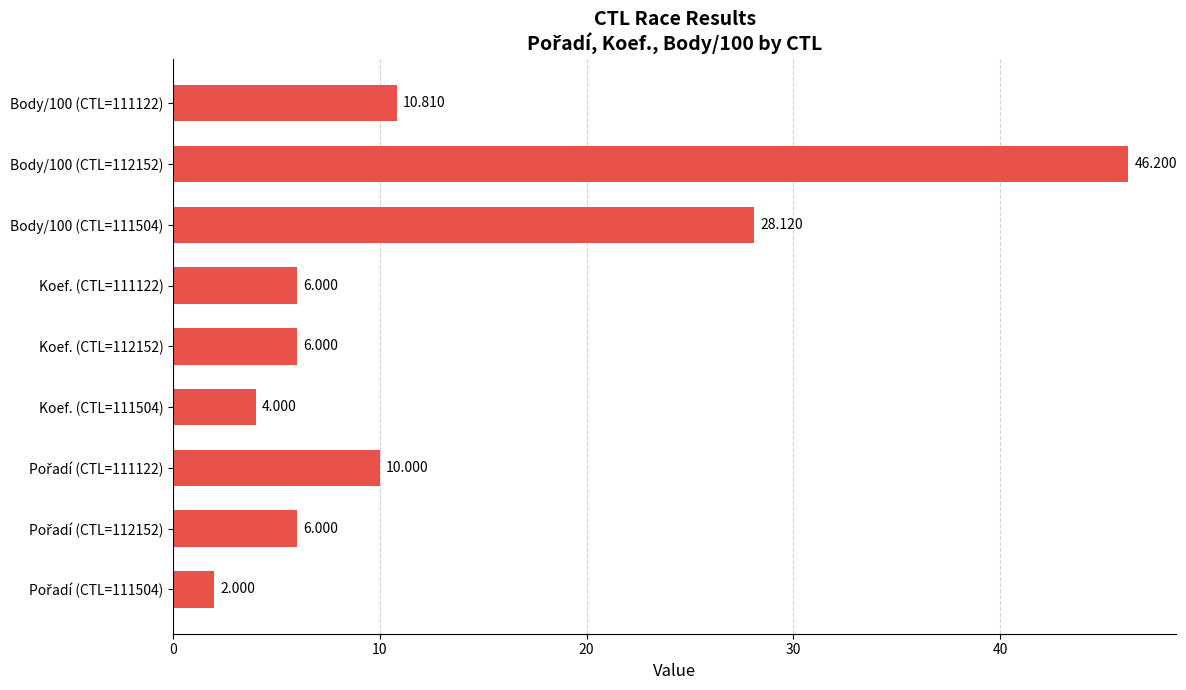

How many values are below 6?

2